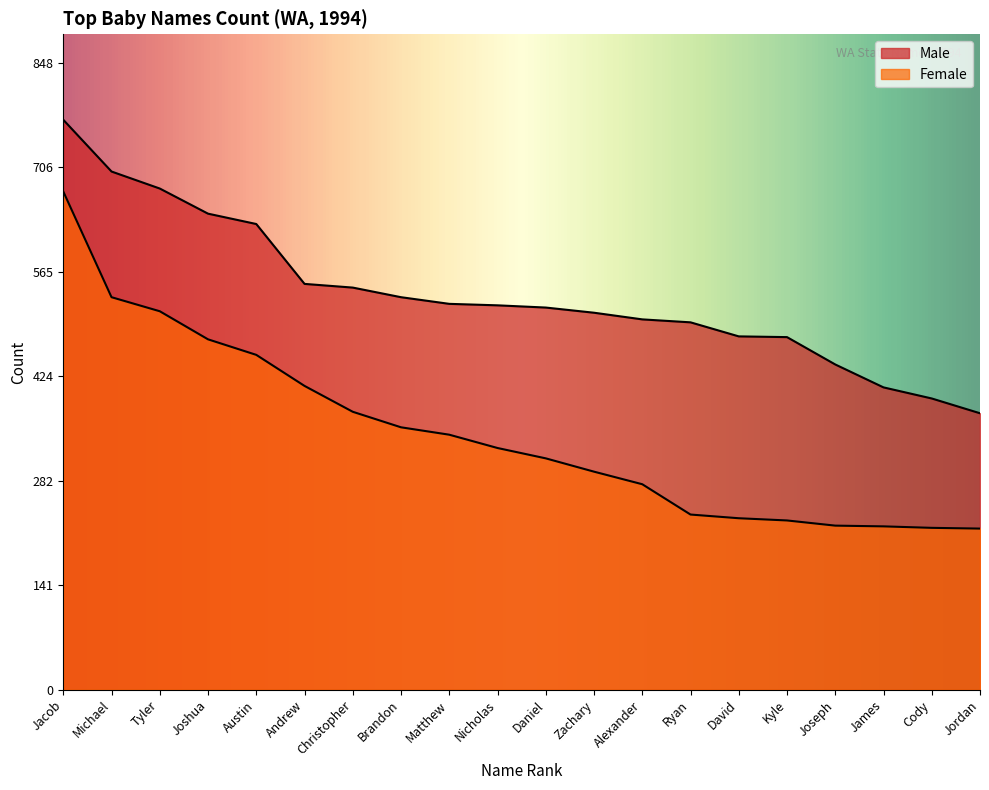

List the labels in order of Male value, largest first.

Jacob, Michael, Tyler, Joshua, Austin, Andrew, Christopher, Brandon, Matthew, Nicholas, Daniel, Zachary, Alexander, Ryan, David, Kyle, Joseph, James, Cody, Jordan